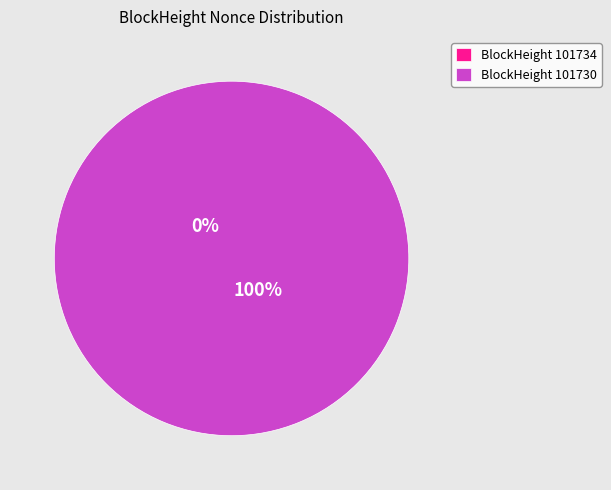

Is there any slice that represents more than half of the pie?

Yes